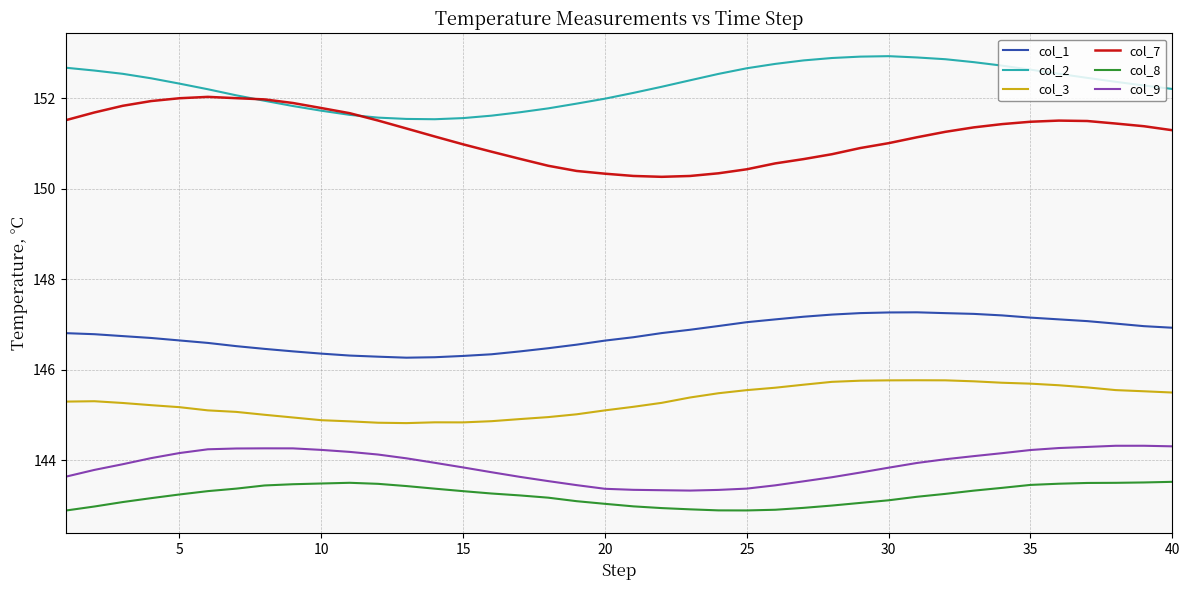

List the series in order of their peak value, lowest first.

col_8, col_9, col_3, col_1, col_7, col_2